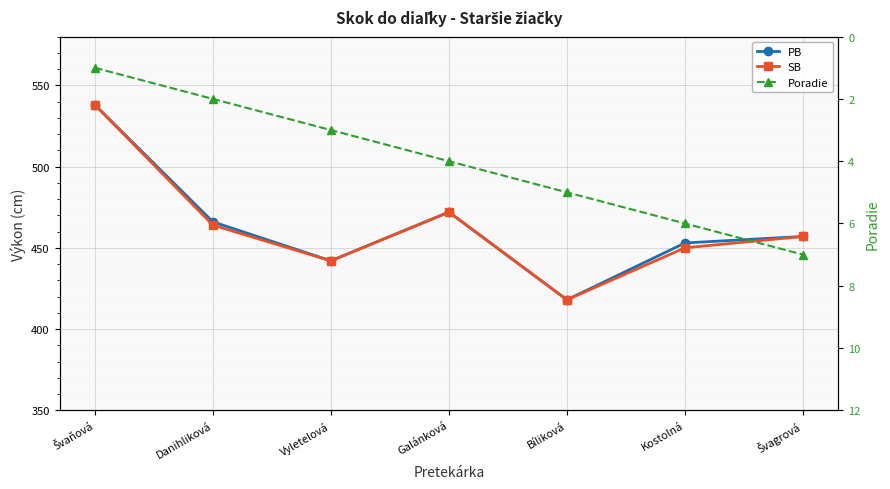

Reading right to left, extract all data points from this chart.

PB: 457	453	418	472	442	466	538
SB: 457	450	418	472	442	464	538
Poradie: 7	6	5	4	3	2	1